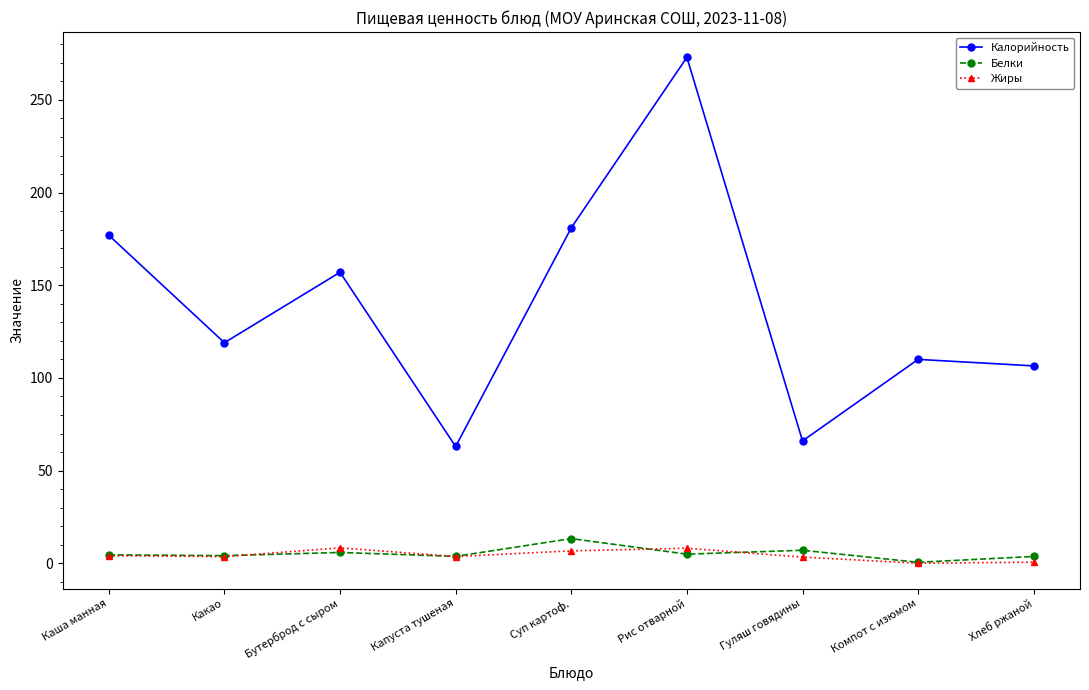

List the labels in order of Калорийность value, largest first.

Рис отварной, Суп картоф., Каша манная, Бутерброд с сыром, Какао, Компот с изюмом, Хлеб ржаной, Гуляш говядины, Капуста тушеная